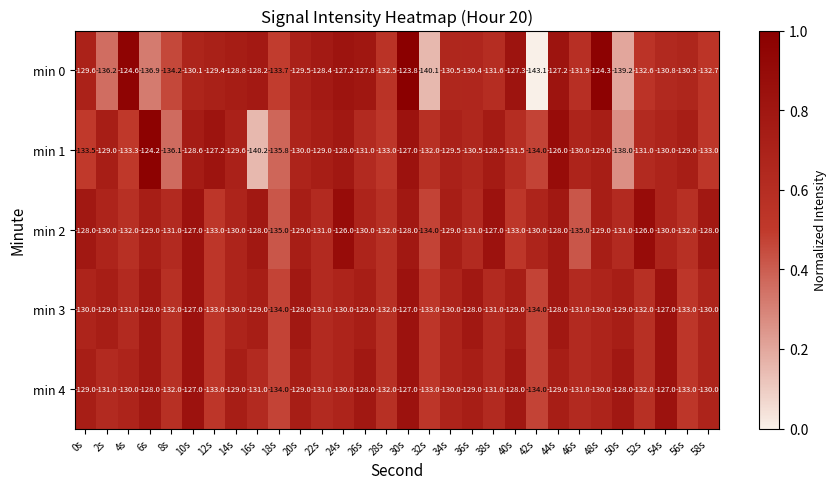

What is the maximum value shown in the chart?

-123.8